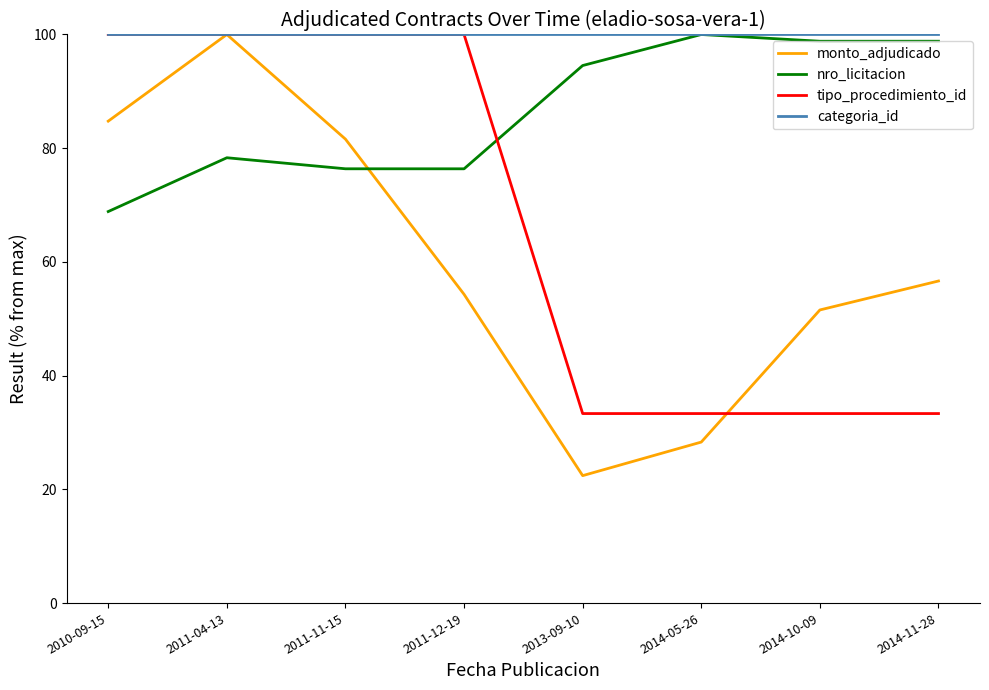

Where does the monto_adjudicado series first go above 56?

2010-09-15